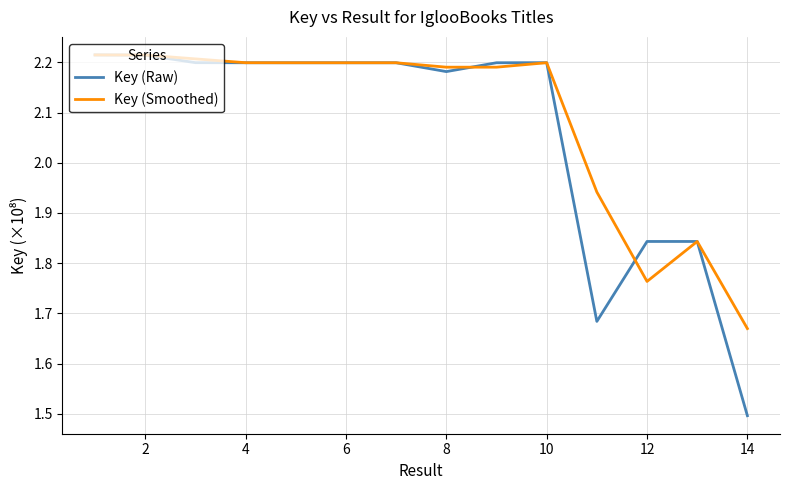

What is the minimum value shown in the chart?

1.5